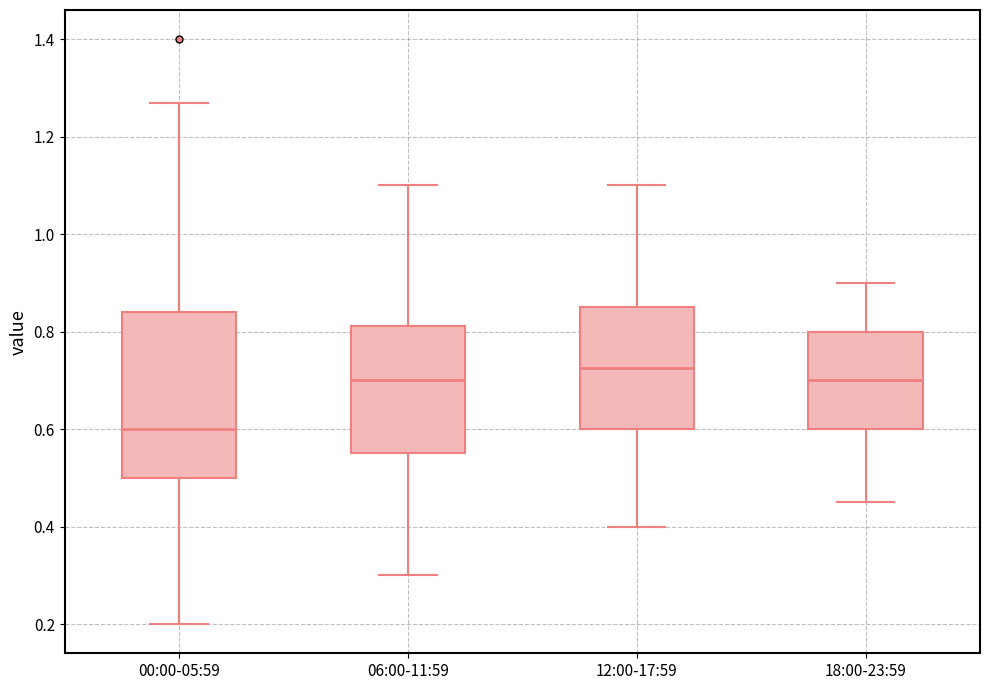

Comparing the boxes themselves (not the whiskers), which one is the tallest?

00:00-05:59